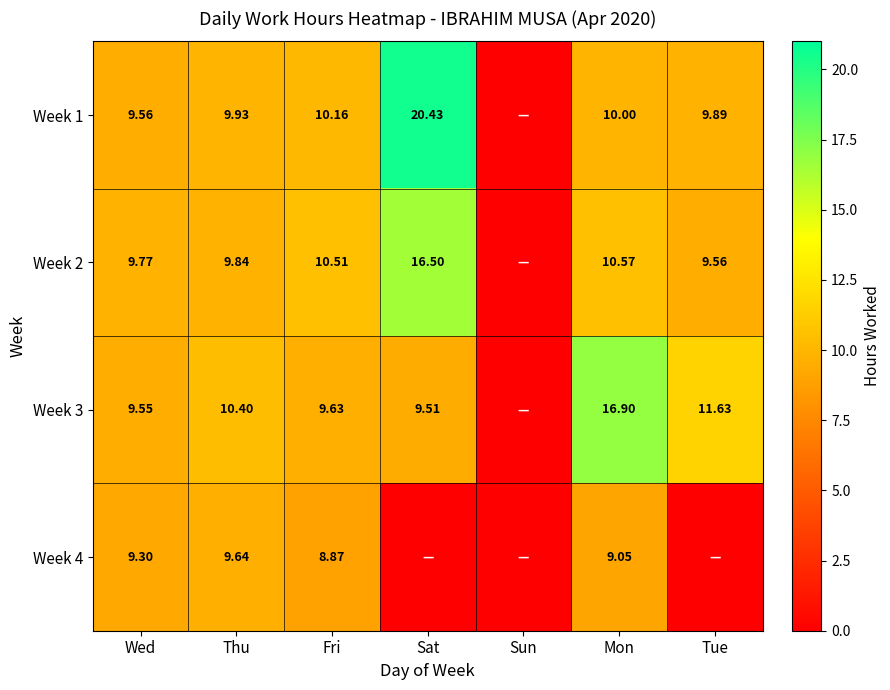

The value of Week 3 at Wed is 9.6. True or false?

True